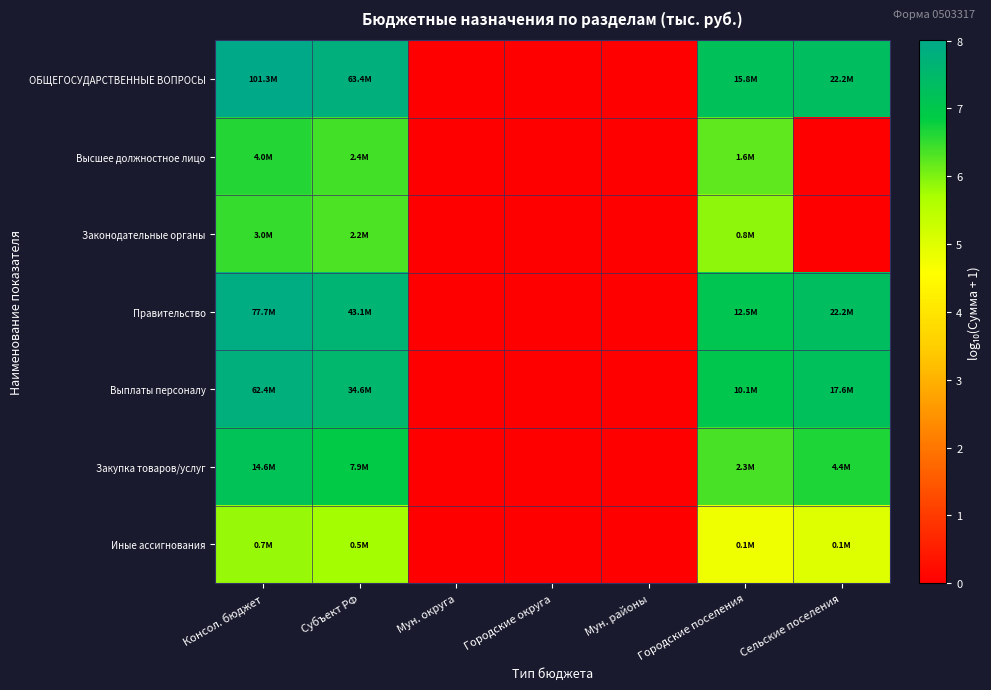

Reading left to right, what are all the values shown in this chart?

ОБЩЕГОСУДАРСТВЕННЫЕ ВОПРОСЫ: Консол. бюджет=8.0	Субъект РФ=7.8	Мун. округа=0.0	Городские округа=0.0	Мун. районы=0.0	Городские поселения=7.2	Сельские поселения=7.3
Высшее должностное лицо: Консол. бюджет=6.6	Субъект РФ=6.4	Мун. округа=0.0	Городские округа=0.0	Мун. районы=0.0	Городские поселения=6.2	Сельские поселения=0.0
Законодательные органы: Консол. бюджет=6.5	Субъект РФ=6.3	Мун. округа=0.0	Городские округа=0.0	Мун. районы=0.0	Городские поселения=5.9	Сельские поселения=0.0
Правительство: Консол. бюджет=7.9	Субъект РФ=7.6	Мун. округа=0.0	Городские округа=0.0	Мун. районы=0.0	Городские поселения=7.1	Сельские поселения=7.3
Выплаты персоналу: Консол. бюджет=7.8	Субъект РФ=7.5	Мун. округа=0.0	Городские округа=0.0	Мун. районы=0.0	Городские поселения=7.0	Сельские поселения=7.2
Закупка товаров/услуг: Консол. бюджет=7.2	Субъект РФ=6.9	Мун. округа=0.0	Городские округа=0.0	Мун. районы=0.0	Городские поселения=6.4	Сельские поселения=6.6
Иные ассигнования: Консол. бюджет=5.8	Субъект РФ=5.7	Мун. округа=0.0	Городские округа=0.0	Мун. районы=0.0	Городские поселения=4.8	Сельские поселения=5.0